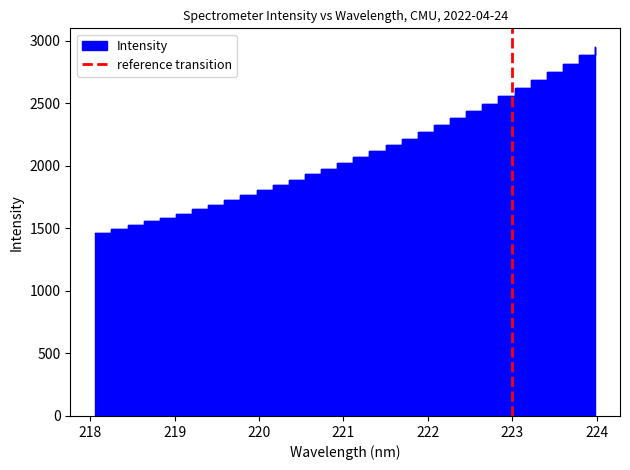

True or false: the data shows 2 at 223.

False